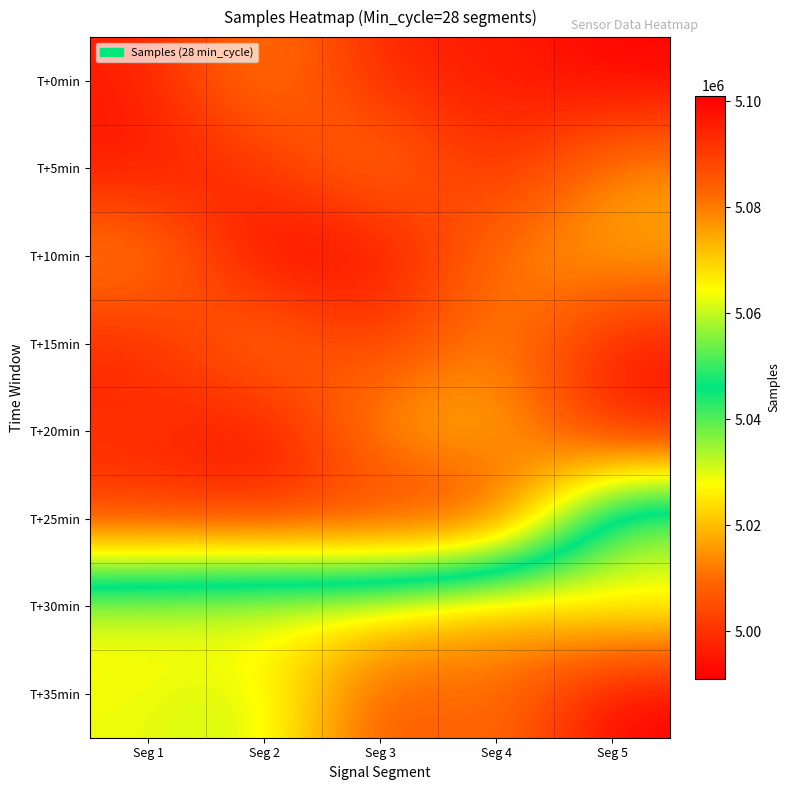

At which category is the sum across all series the highest?

Seg 1